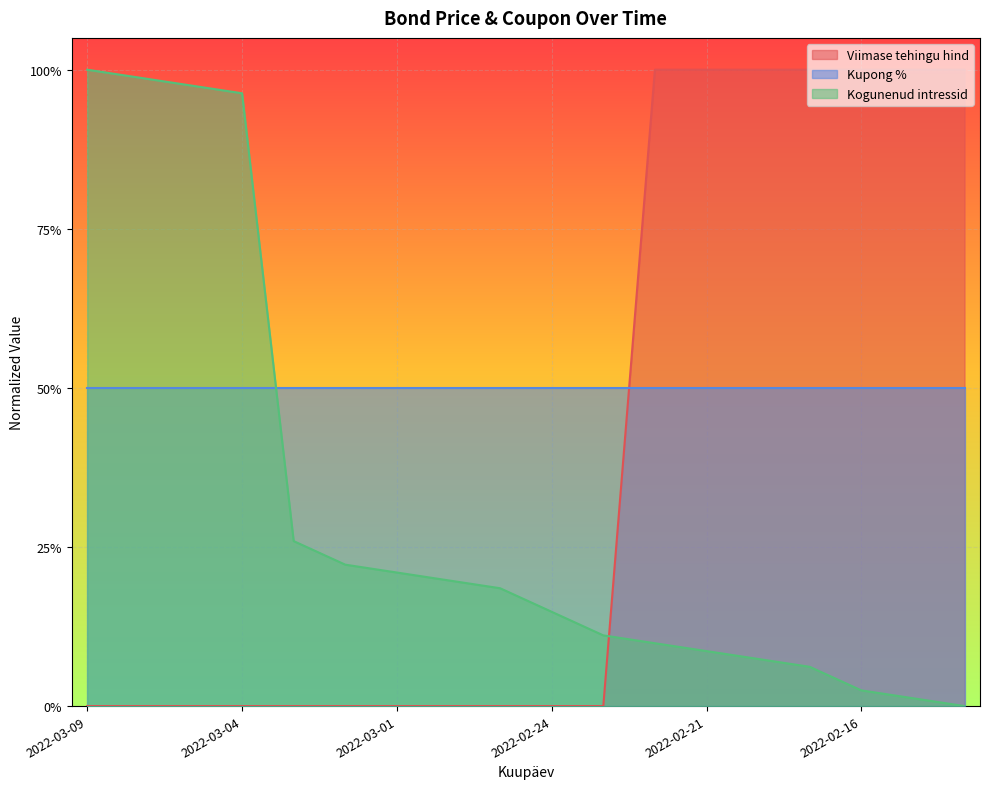

The Viimase tehingu hind series shows 0.4 at 2022-02-28. True or false?

False